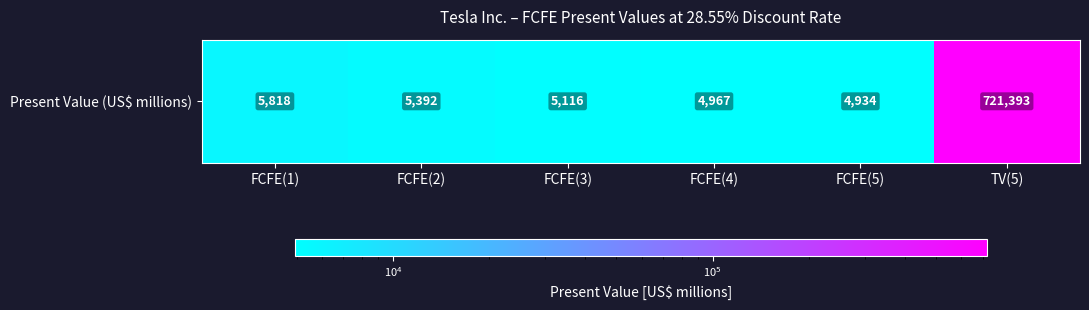

What is the sum of all values?

747620